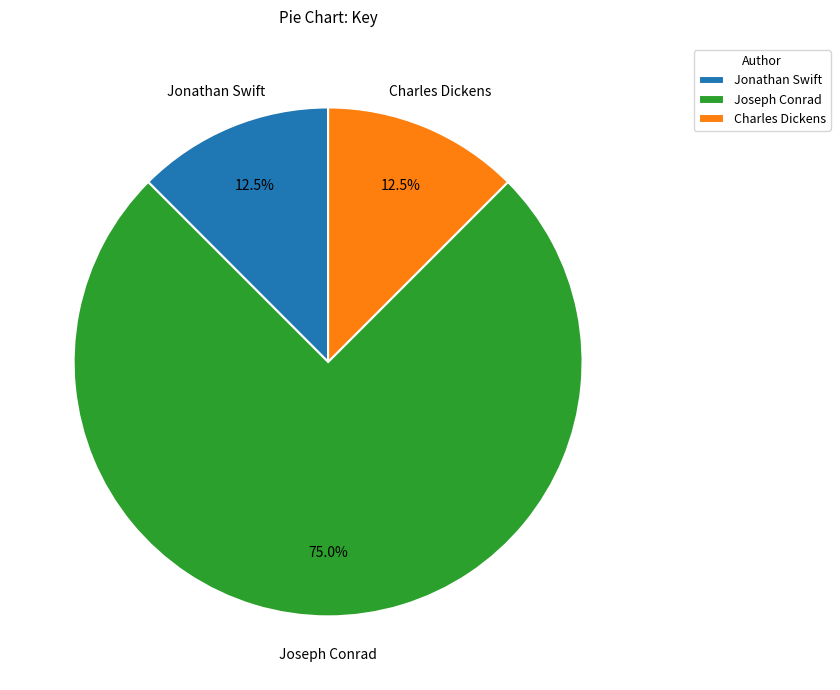

What is the largest slice in the pie chart?

Joseph Conrad